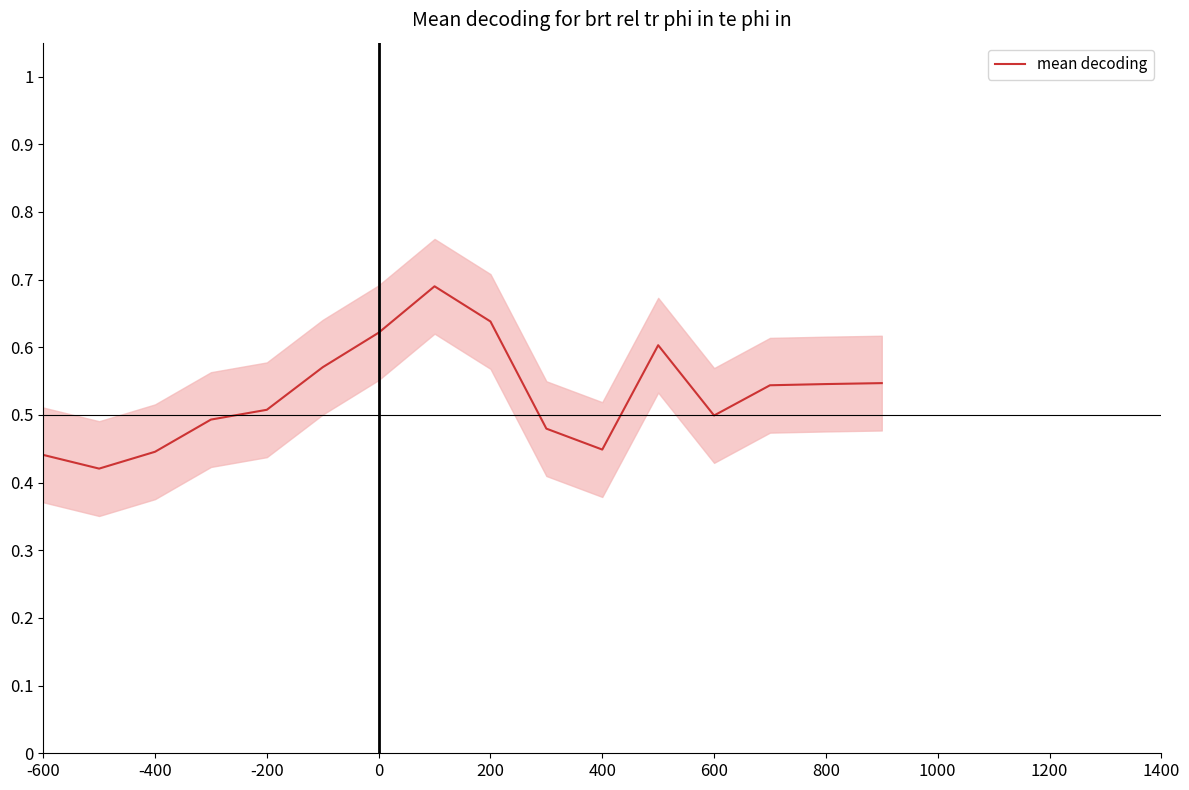

How many points are lower than both their immediate neighbors (excluding endpoints)?

4